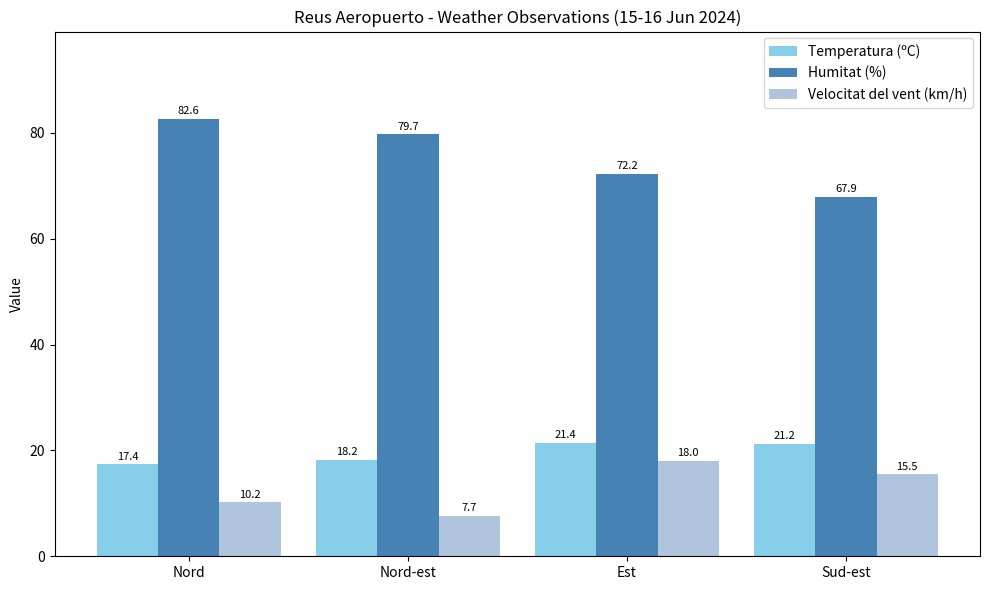

What is the value of the Temperatura (ºC) bar at the 1st from the left?

17.4